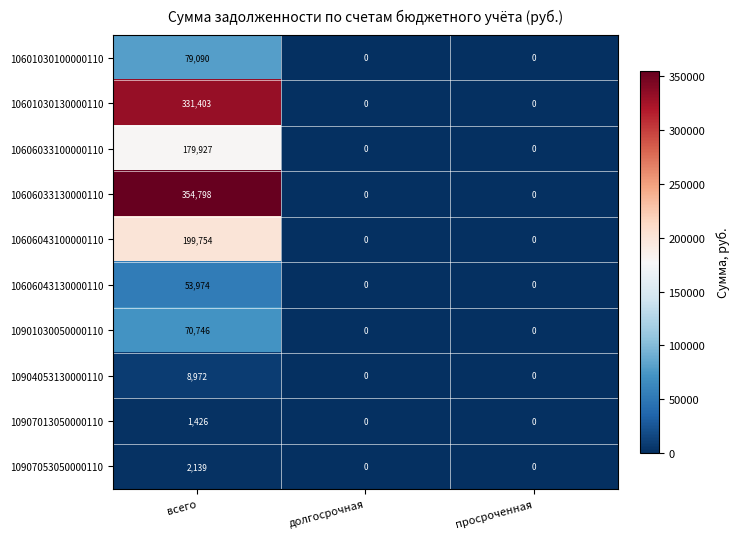

At which label does 10901030050000110 reach its peak?

всего